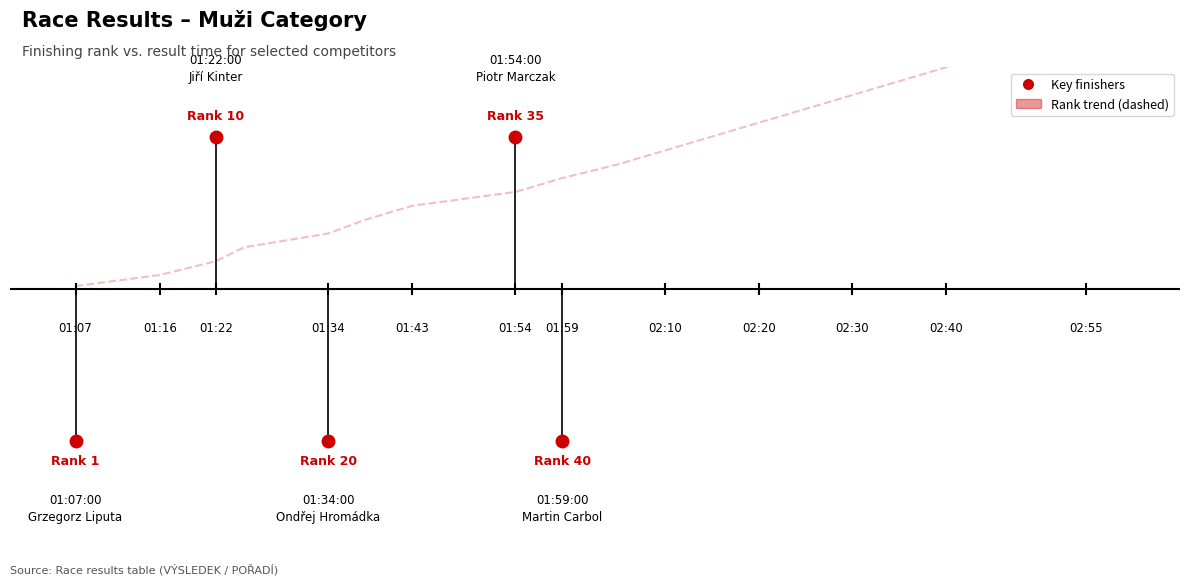

What is the maximum value shown in the chart?

95